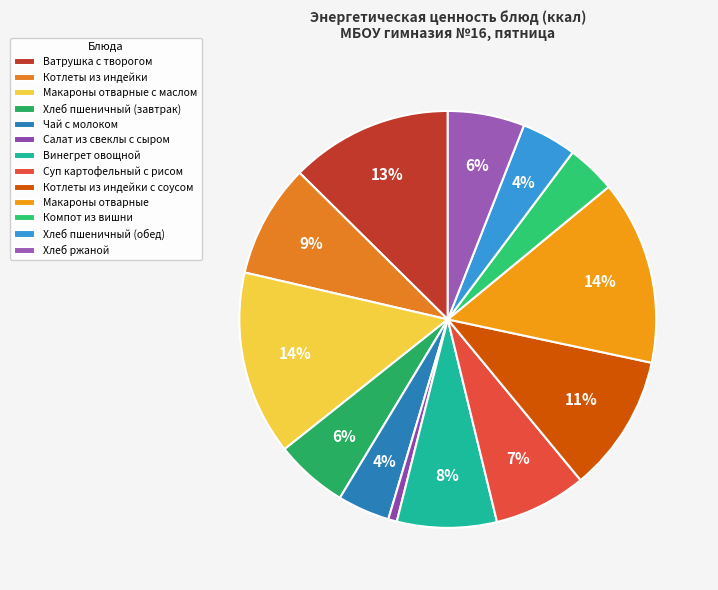

How many slices are in this pie chart?

13